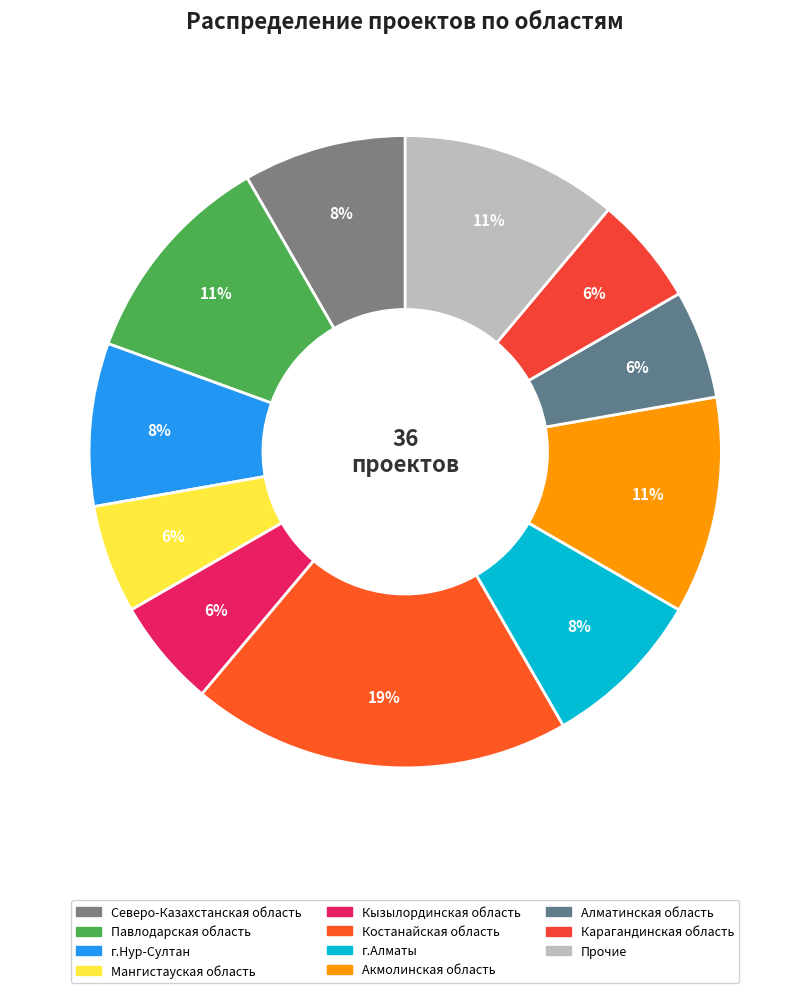

Is there any slice that represents more than half of the pie?

No